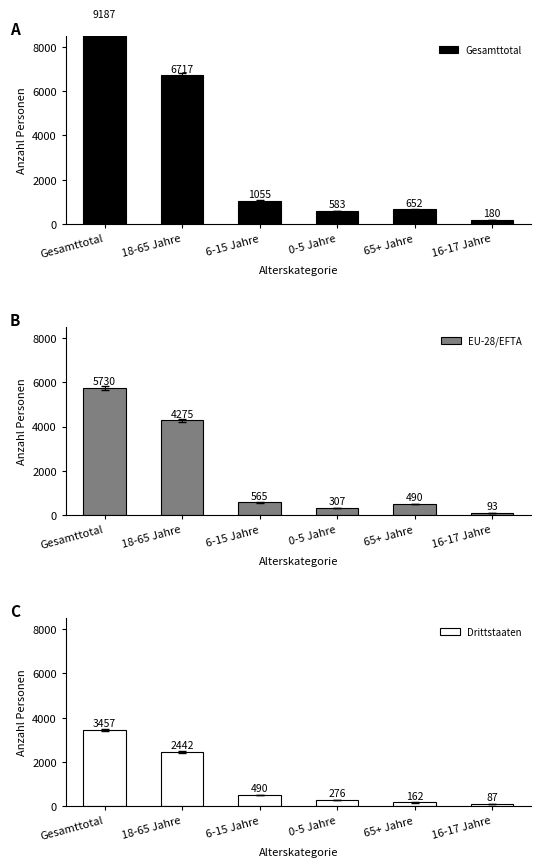

What are all the series names shown in the legend?

Gesamttotal, EU-28/EFTA, Drittstaaten